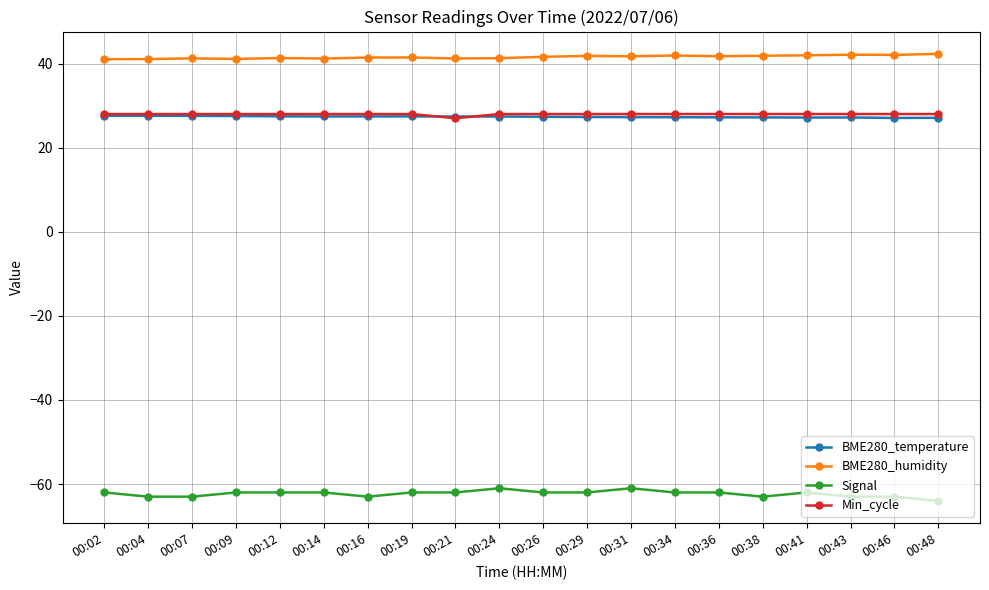

What is the spread (max minus min) of values at 00:46?

105.1